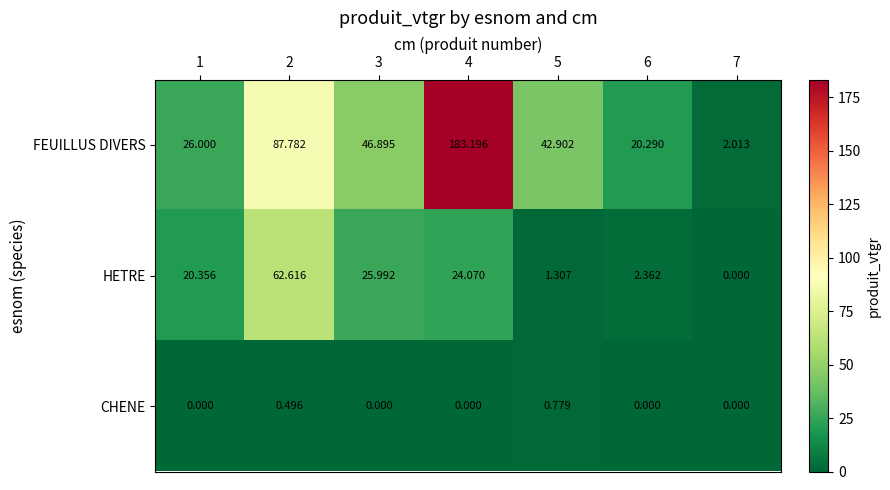

Rank the series by their average value, from lowest to highest.

CHENE, HETRE, FEUILLUS DIVERS